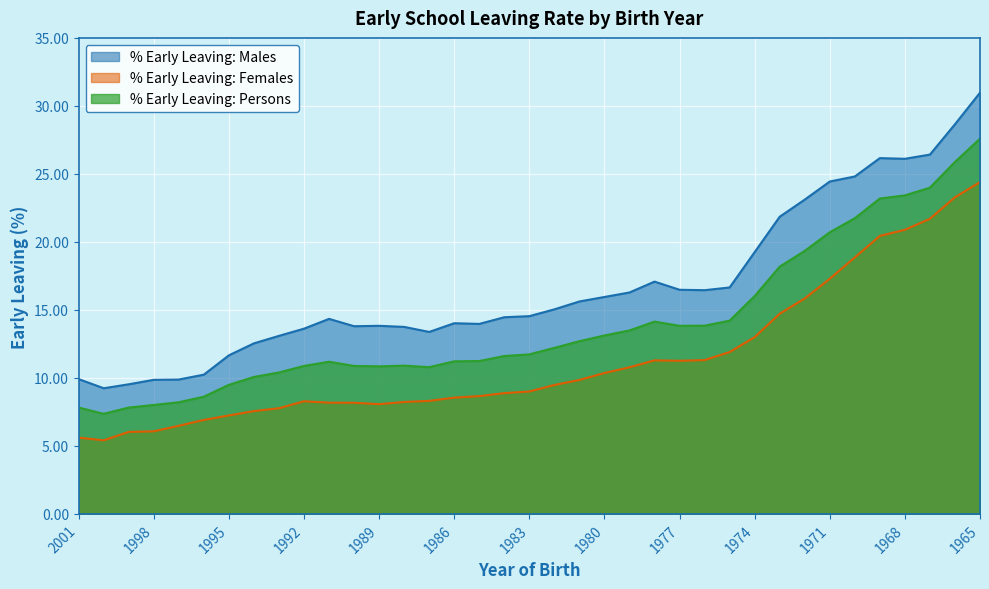

Reading left to right, extract all data points from this chart.

% Early Leaving: Males: 9.9	9.2	9.5	9.9	9.9	10.2	11.7	12.5	13.1	13.6	14.3	13.8	13.8	13.8	13.4	14.0	14.0	14.5	14.5	15.0	15.6	15.9	16.3	17.1	16.5	16.4	16.6	19.2	21.9	23.1	24.4	24.8	26.2	26.1	26.4	28.6	31.0
% Early Leaving: Females: 5.6	5.4	6.0	6.1	6.5	6.9	7.2	7.6	7.8	8.3	8.2	8.2	8.1	8.2	8.3	8.6	8.7	8.9	9.0	9.5	9.8	10.4	10.8	11.3	11.3	11.3	11.9	13.0	14.7	15.8	17.3	18.9	20.4	20.9	21.7	23.3	24.4
% Early Leaving: Persons: 7.8	7.4	7.8	8.0	8.2	8.6	9.5	10.1	10.4	10.9	11.2	10.9	10.8	10.9	10.8	11.2	11.2	11.6	11.7	12.2	12.7	13.1	13.5	14.1	13.8	13.8	14.2	16.0	18.2	19.3	20.7	21.7	23.2	23.4	24.0	25.9	27.6